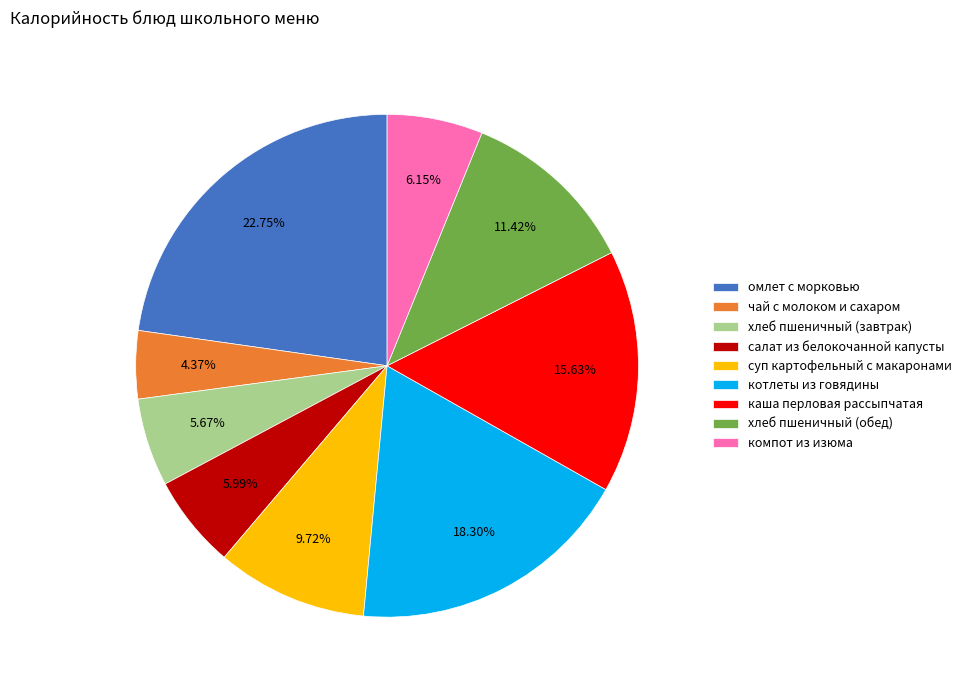

To the nearest percent, what is the average slice percentage?

11%